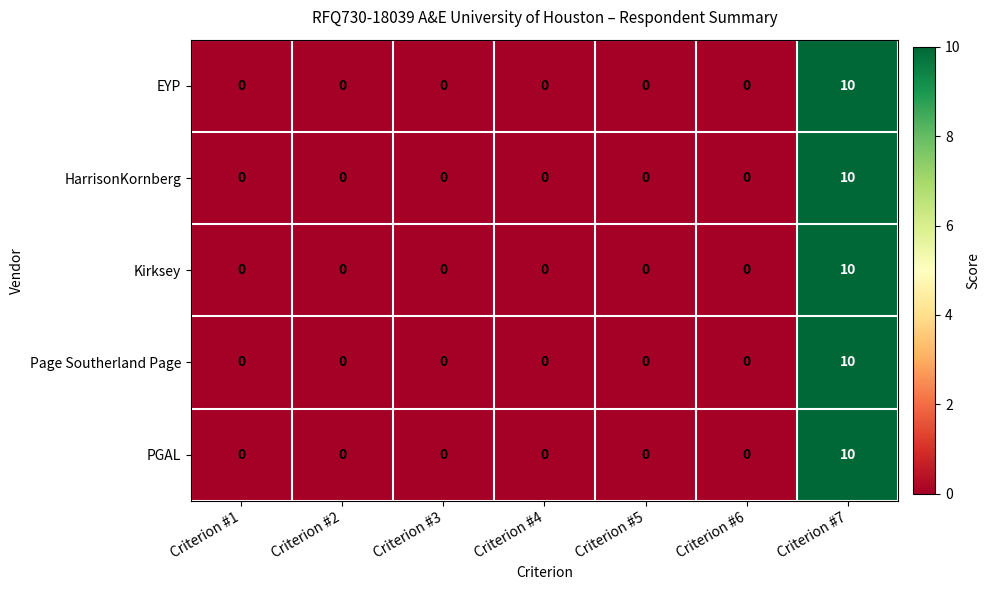

Is it true that EYP equals -7 at Criterion #4?

False